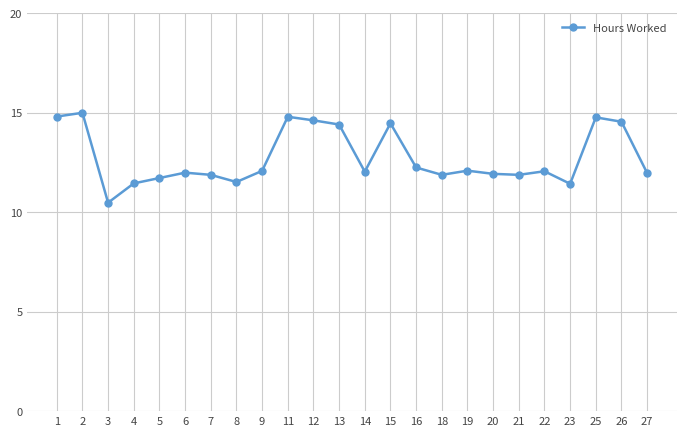

Which category has the highest value across all series?

2